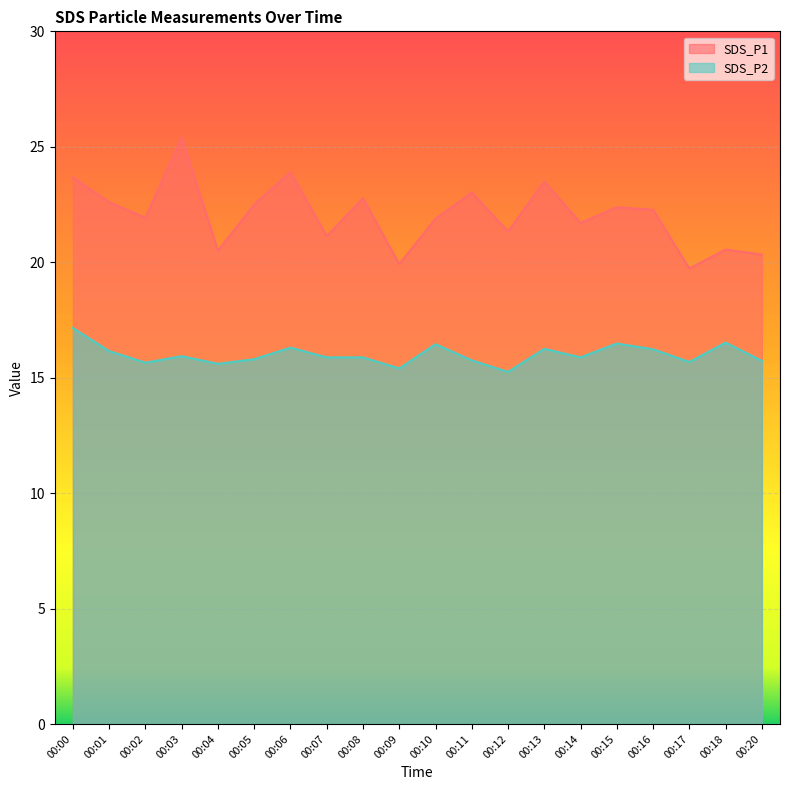

What are all the series names shown in the legend?

SDS_P1, SDS_P2